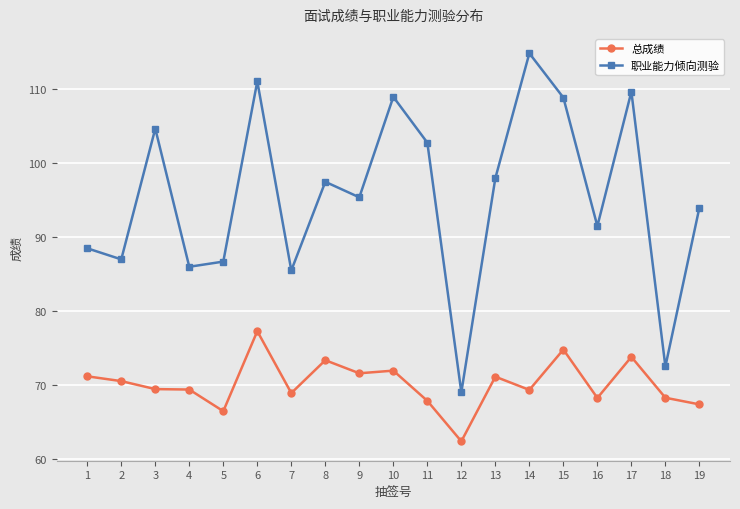

What is the value of the 职业能力倾向测验 point at the 10th from the left?

109.0